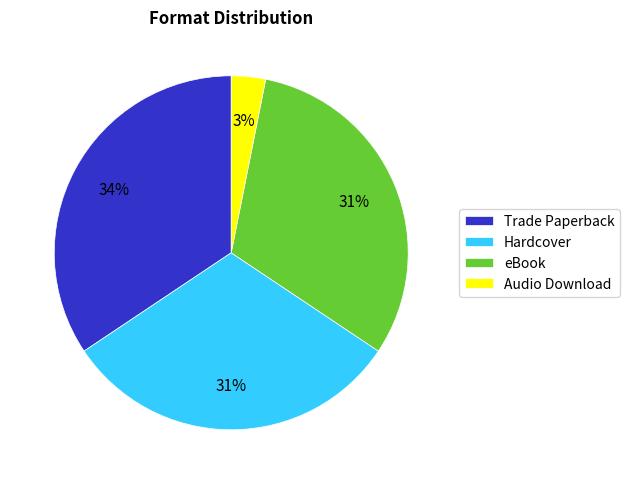

To the nearest percent, what portion does Hardcover represent?

31%